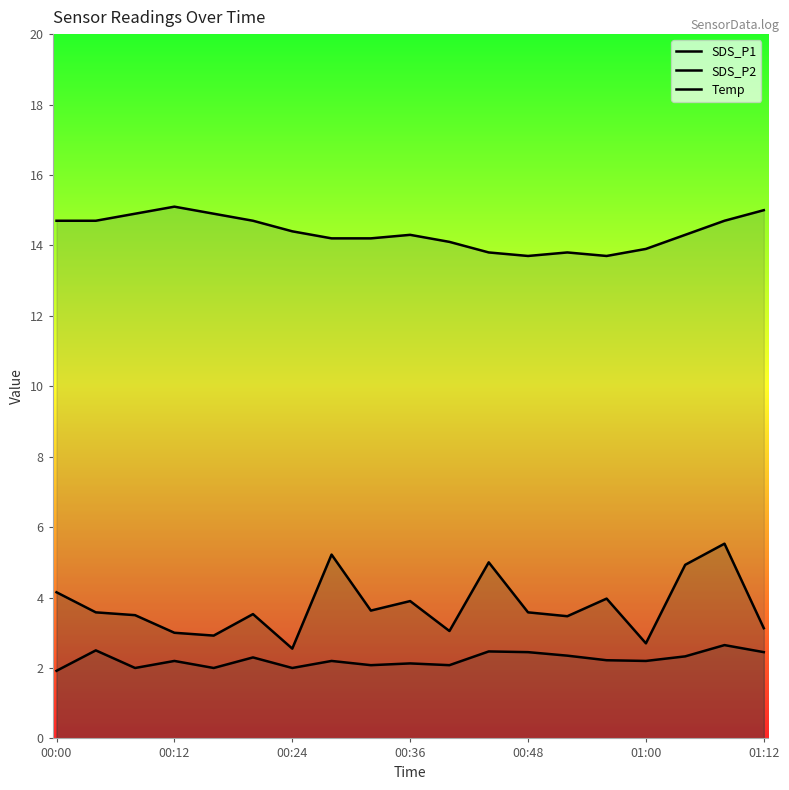

Read the SDS_P2 value at 01:12.

2.5